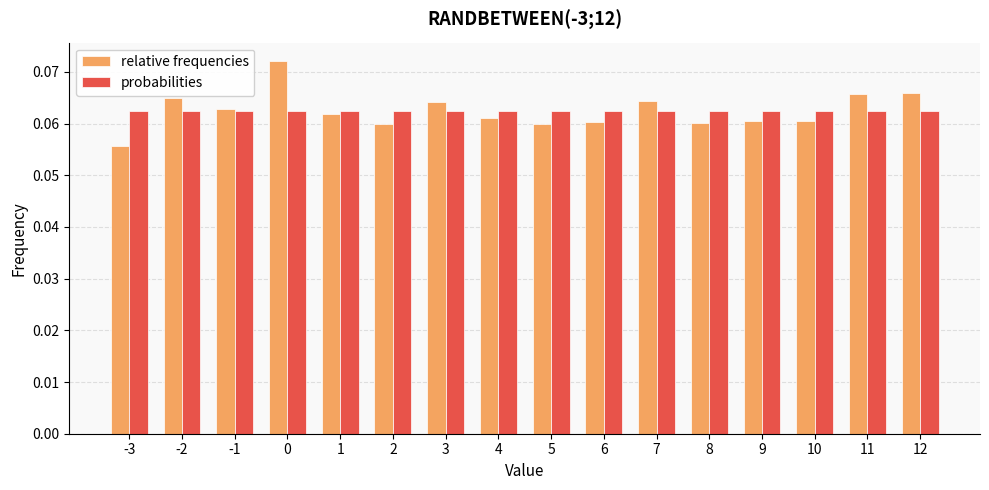

How many bars are there in total?

32